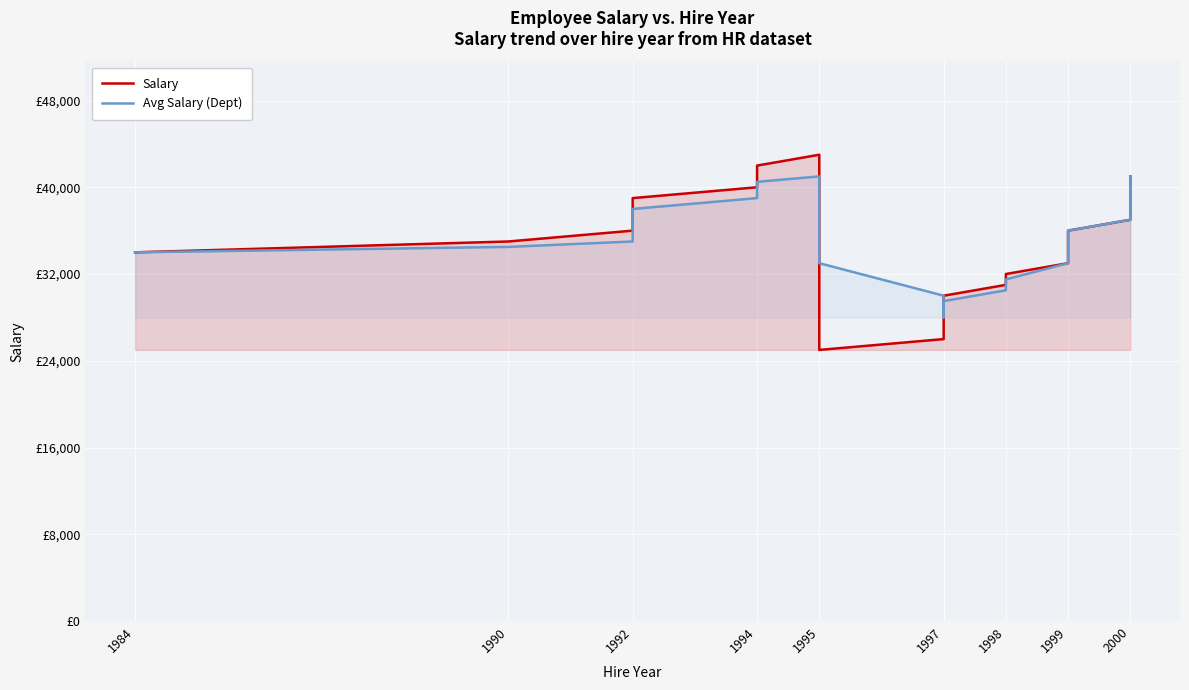

What is the difference between the second highest and minimum values in the Avg Salary (Dept) series?

13000